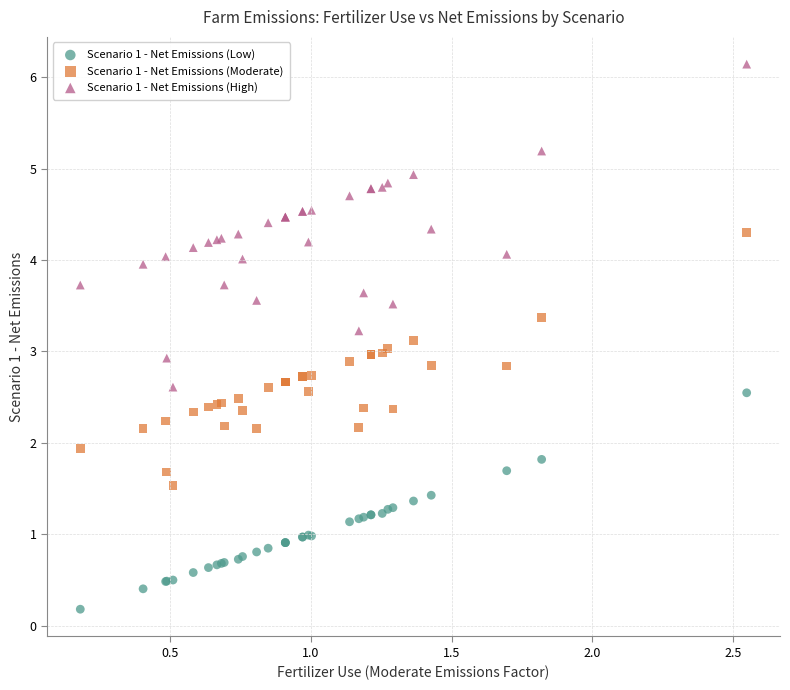

Which series contains the lowest Y value?

Scenario 1 - Net Emissions (Low)